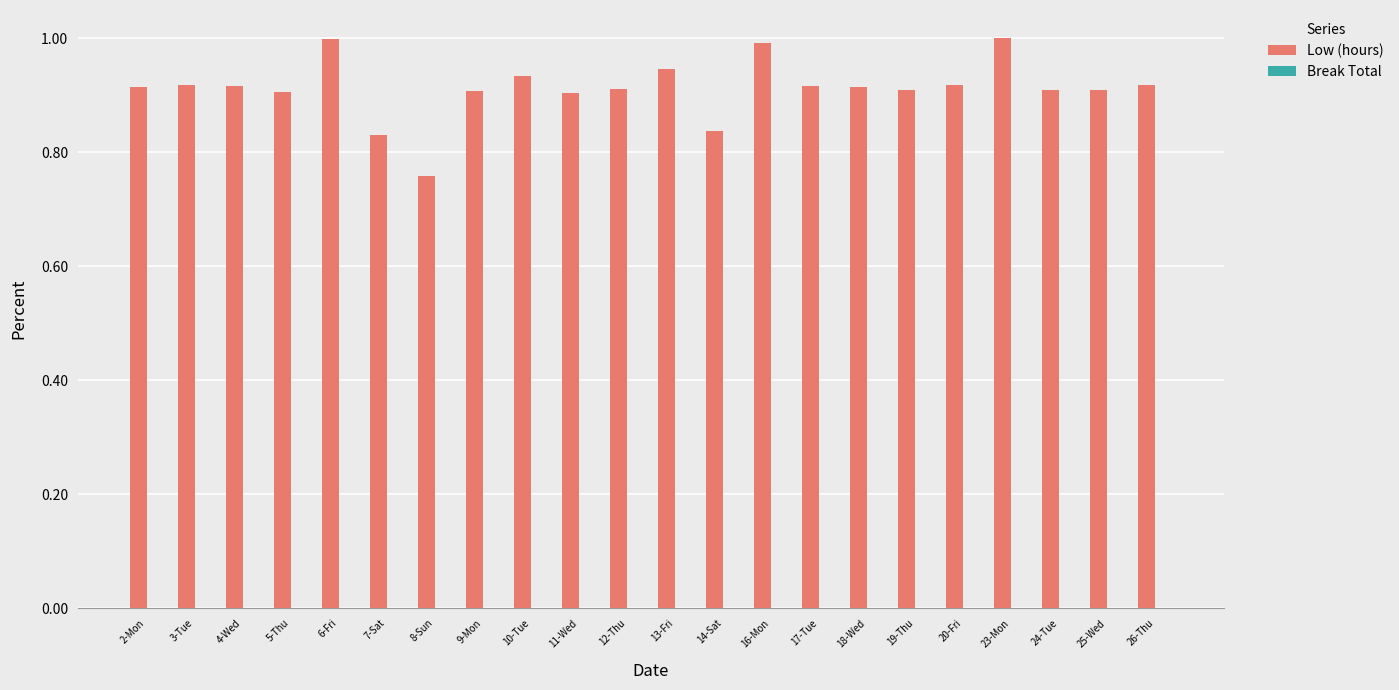

What is the change in value from 5-Thu to 23-Mon?

+0.1